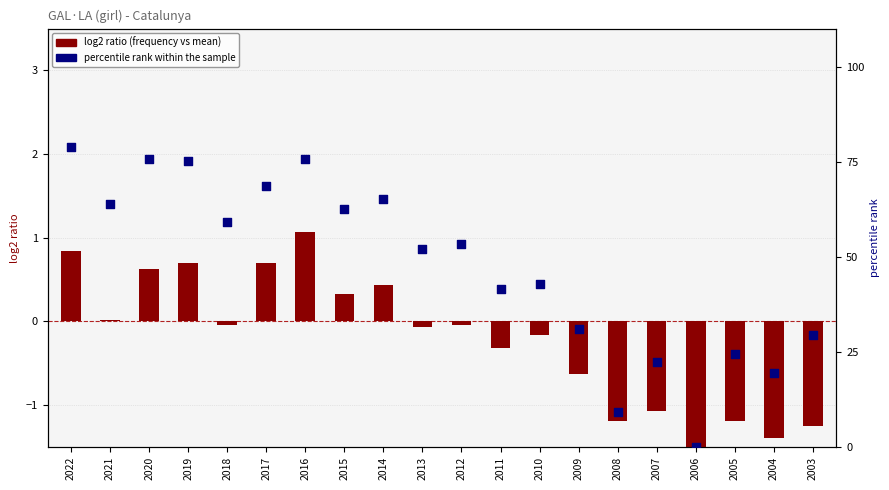

What are all the series names shown in the legend?

log2 ratio, percentile rank within the sample